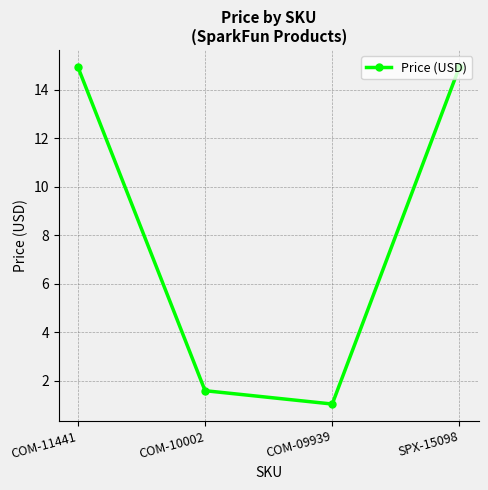

What is the smallest value displayed?

1.1